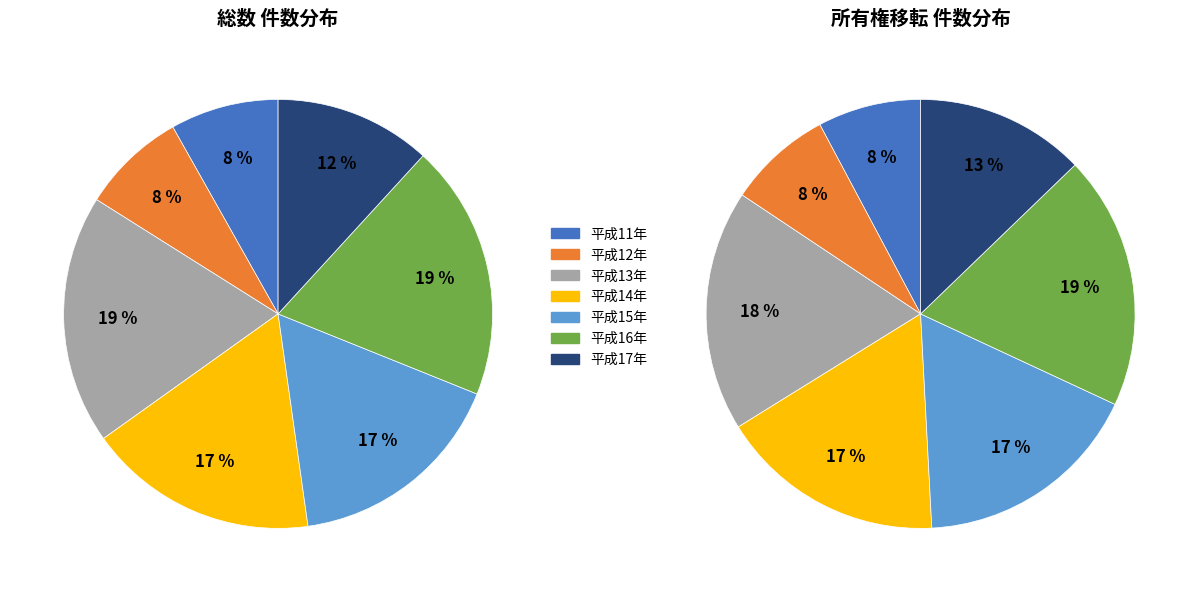

Is it true that 平成15年 is 24% of the pie?

False